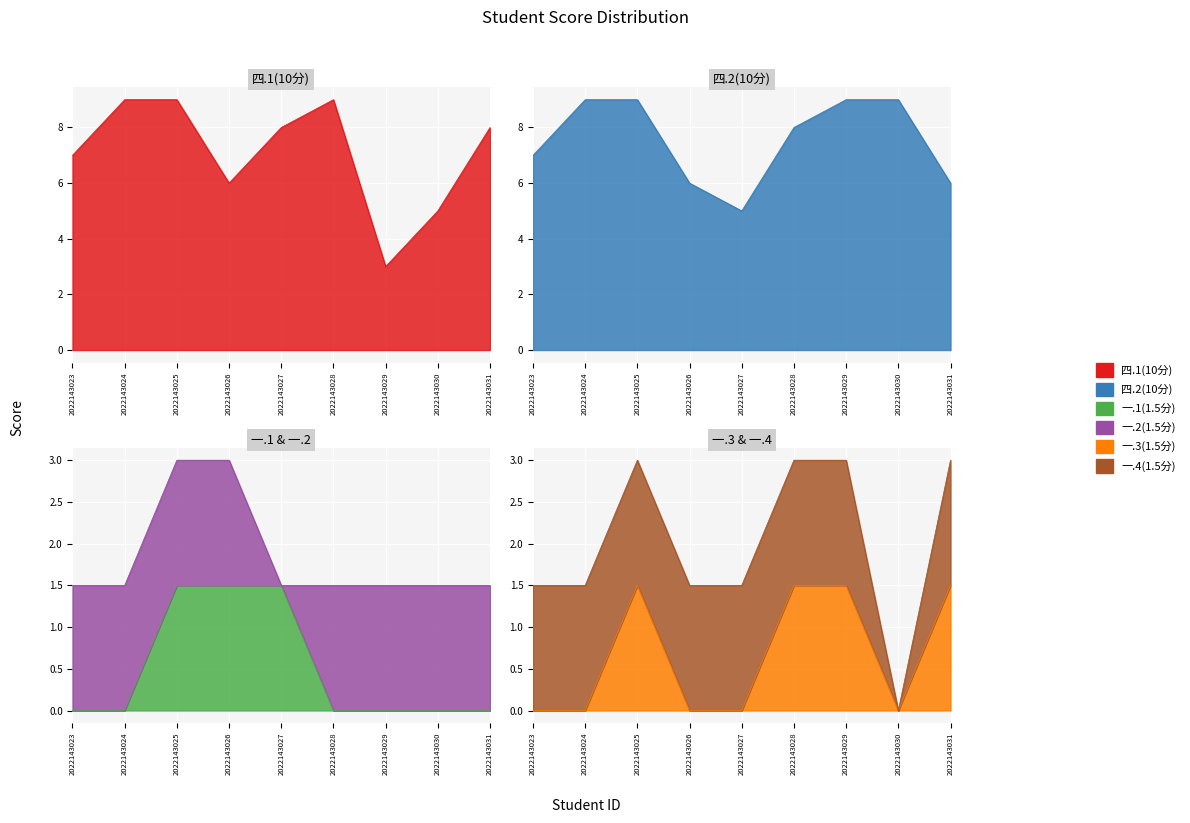

Where does the 四.2(10分) series first go above 8?

2022143024